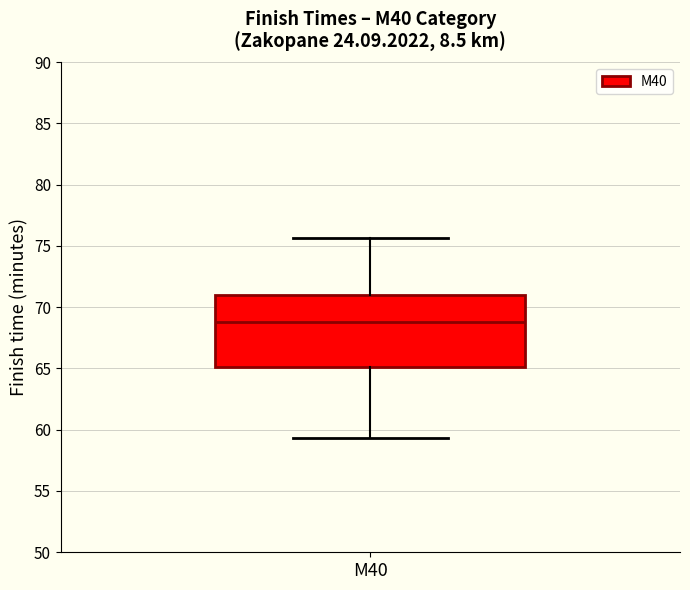

Transcribe this box plot: give where the median line is, the range the box spans, and where the two whiskers end, as read against the y-axis. The values are not printed on the chart, so give them approximately, as read against the axis.

median 69.0, box 65.0 to 71.0, whiskers 59.5 to 75.5